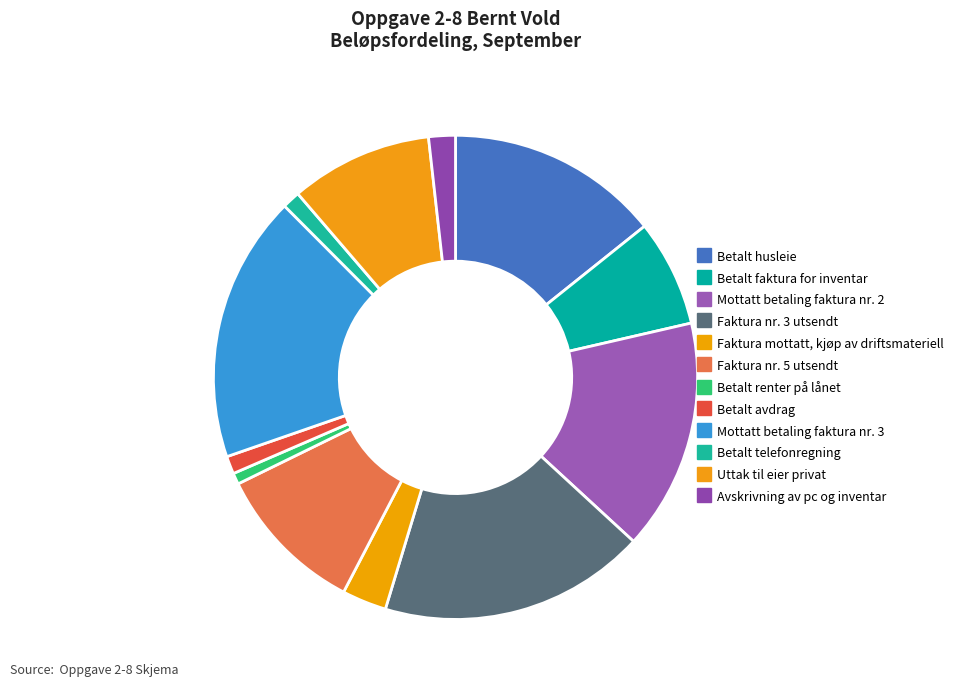

Count the number of slices in the pie.

12